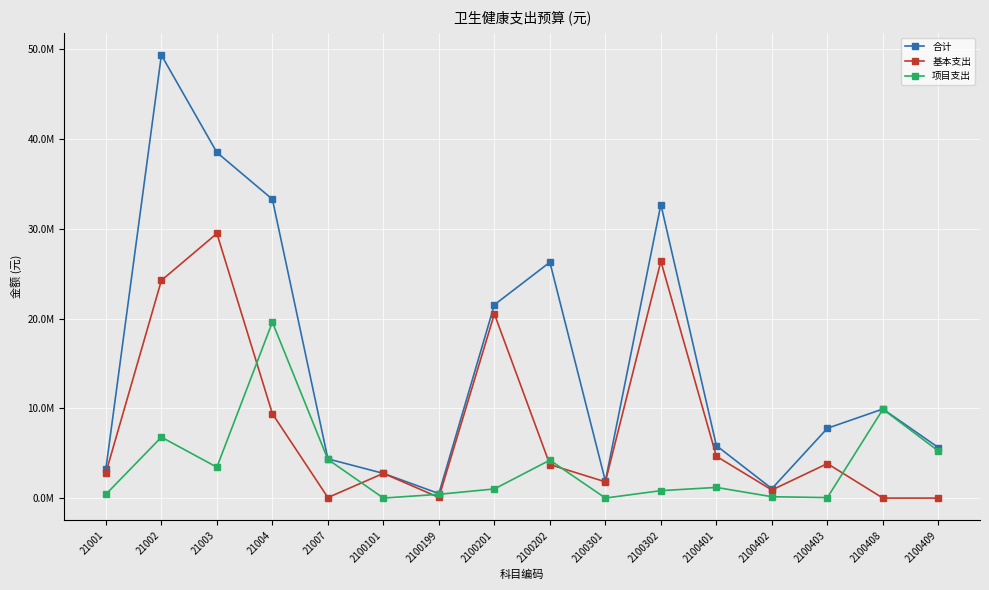

What is the total value across all series at 2100408?

19816705.9